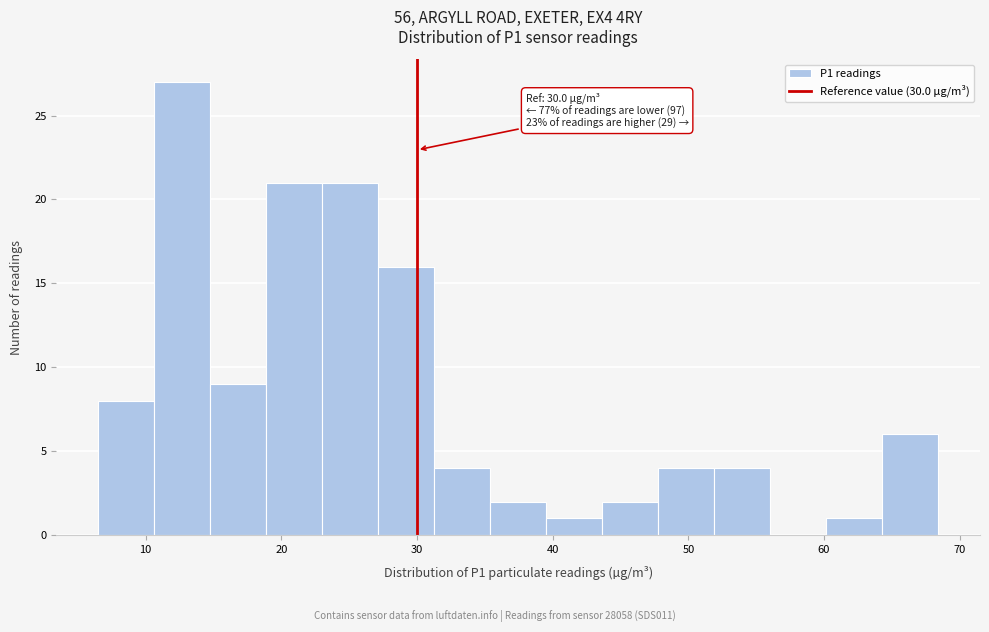

Over which range of the x-axis is the bar tallest?

11 to 15